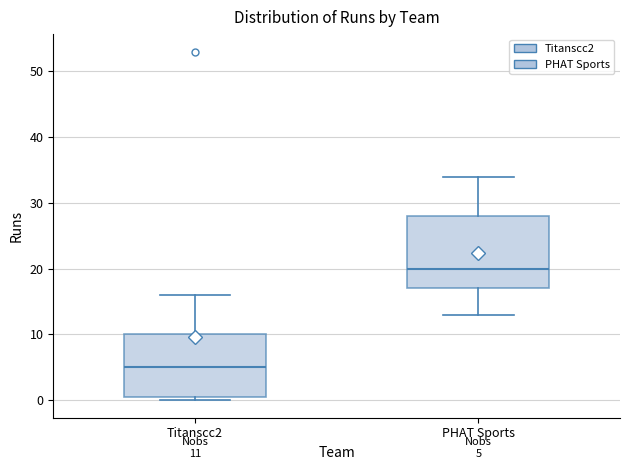

Comparing the boxes themselves (not the whiskers), which one is the tallest?

PHAT Sports